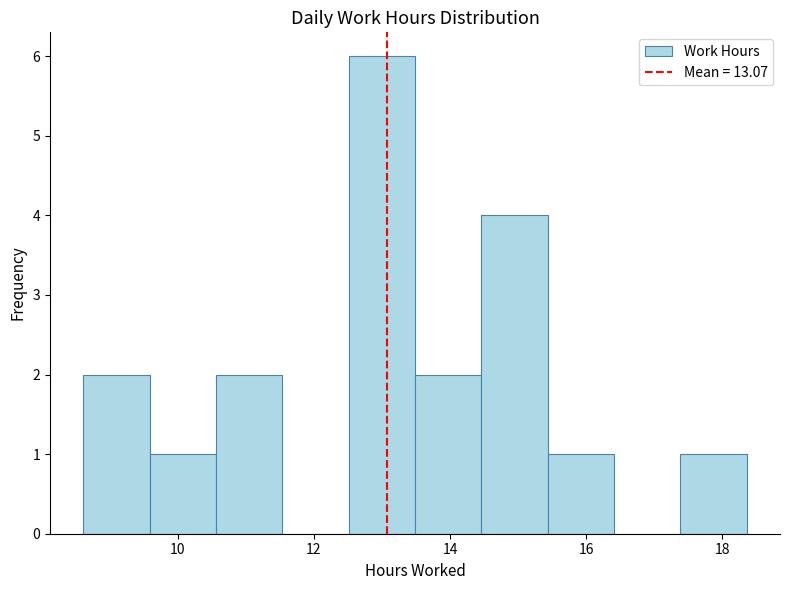

Reading left to right, transcribe this chart: for each bar, give the range it covers on the x-axis and its height. Neither the bar edges nor the heights are printed on the chart, so give them approximately, as read against the axes.

8.6 to 9.6: 2
9.6 to 10.6: 1
10.6 to 11.6: 2
11.6 to 12.6: 0
12.6 to 13.4: 6
13.4 to 14.4: 2
14.4 to 15.4: 4
15.4 to 16.4: 1
16.4 to 17.4: 0
17.4 to 18.4: 1